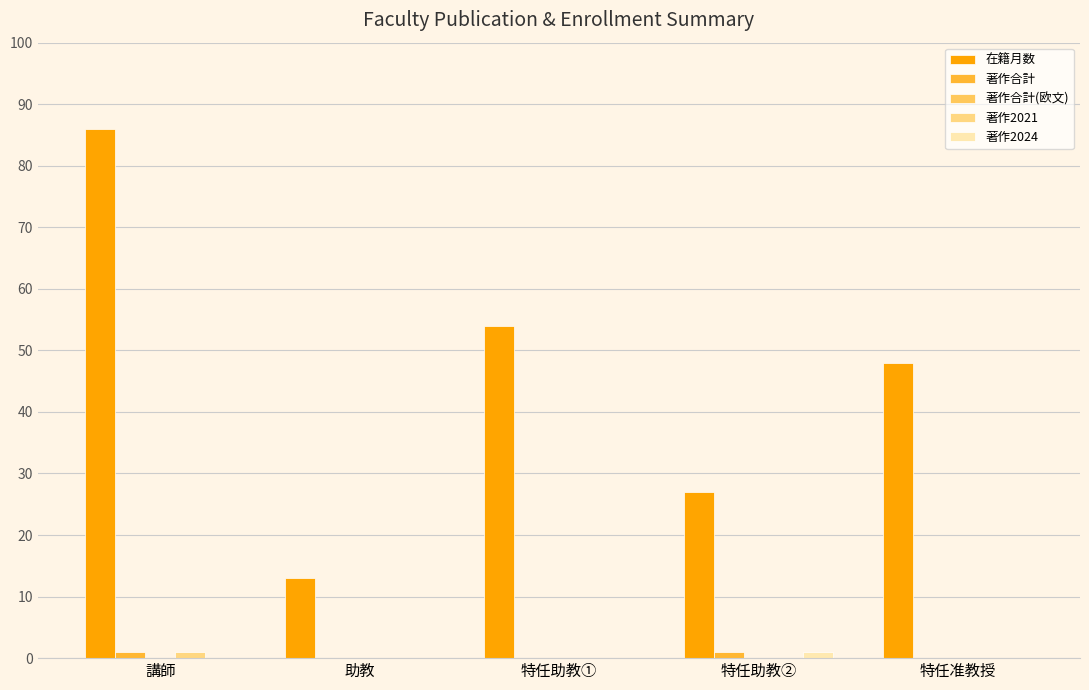

How many groups of bars are there?

5